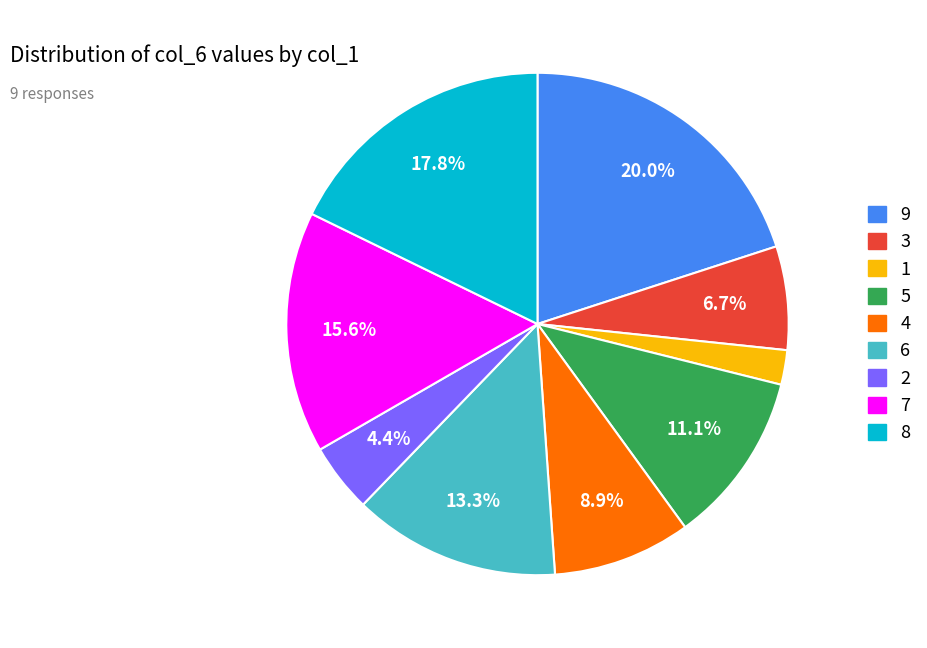

True or false: 9 accounts for 34% of the total.

False